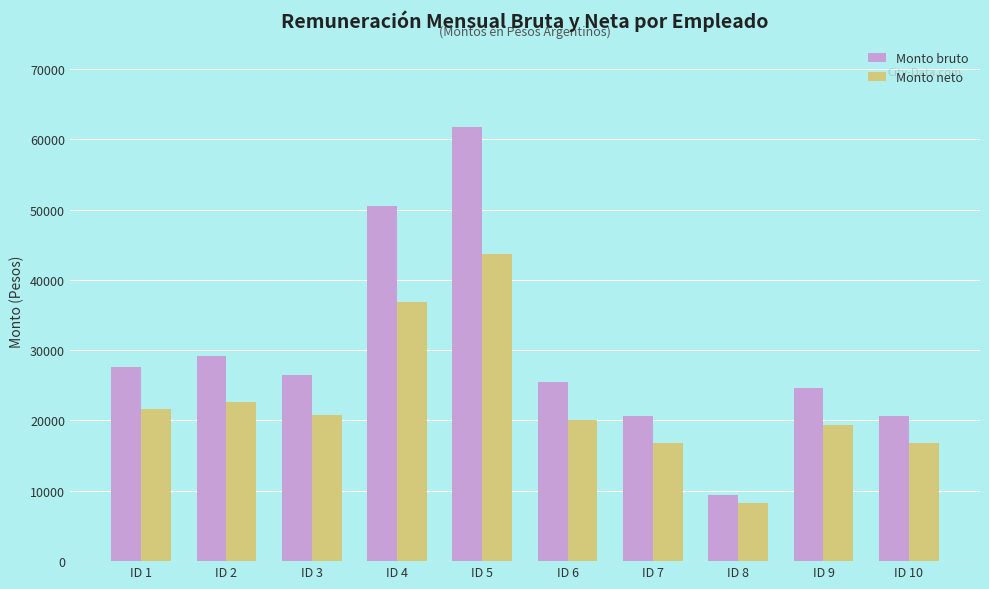

Does the chart contain stacked bars?

No